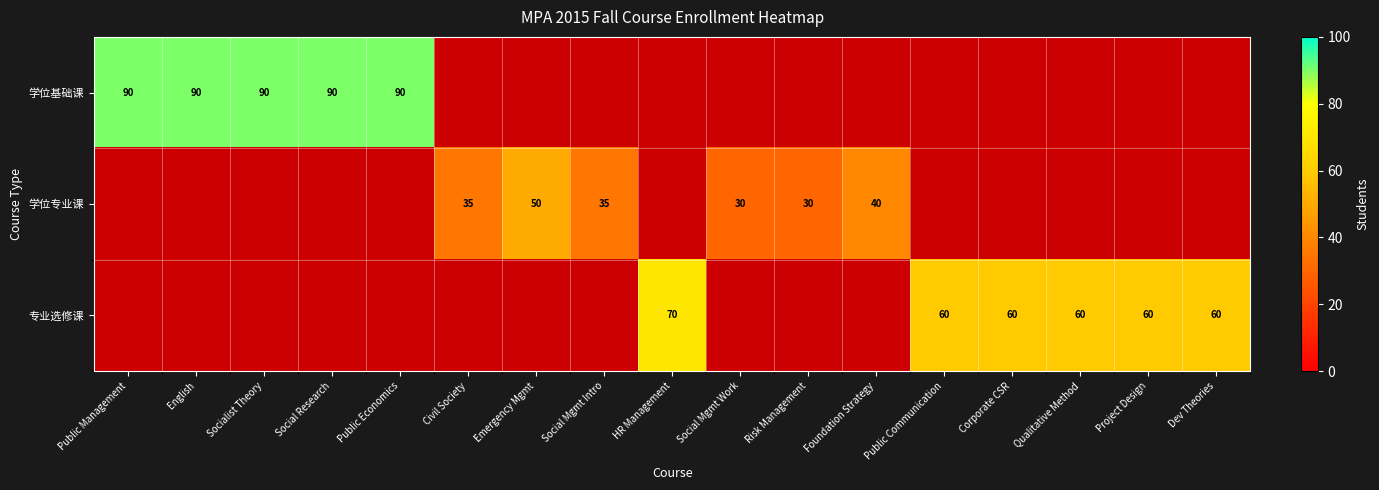

What is the difference between the 专业选修课 values at Dev Theories and HR Management?

10